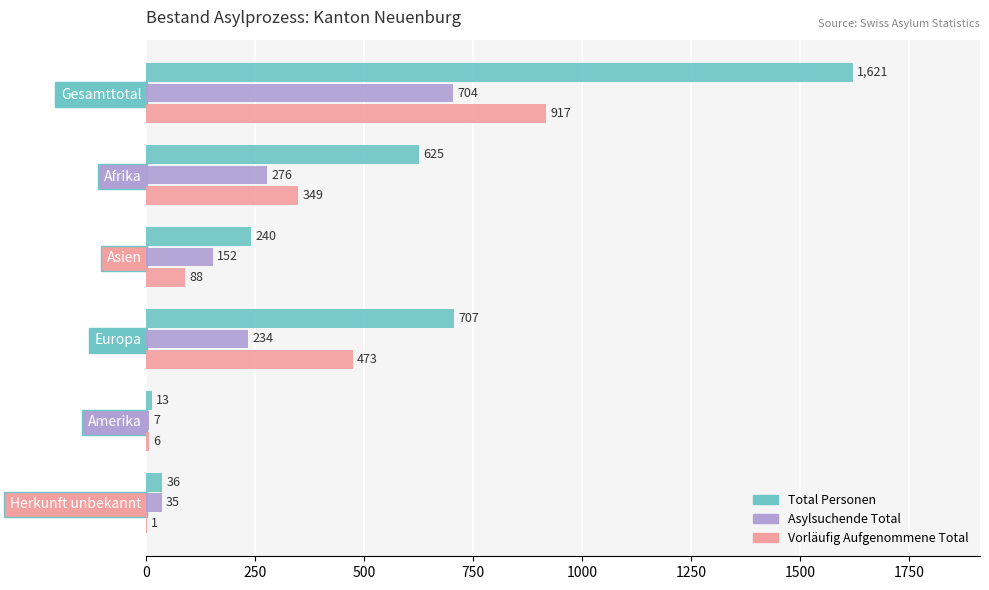

Which series changed the most between Afrika and Europa?

Vorläufig Aufgenommene Total